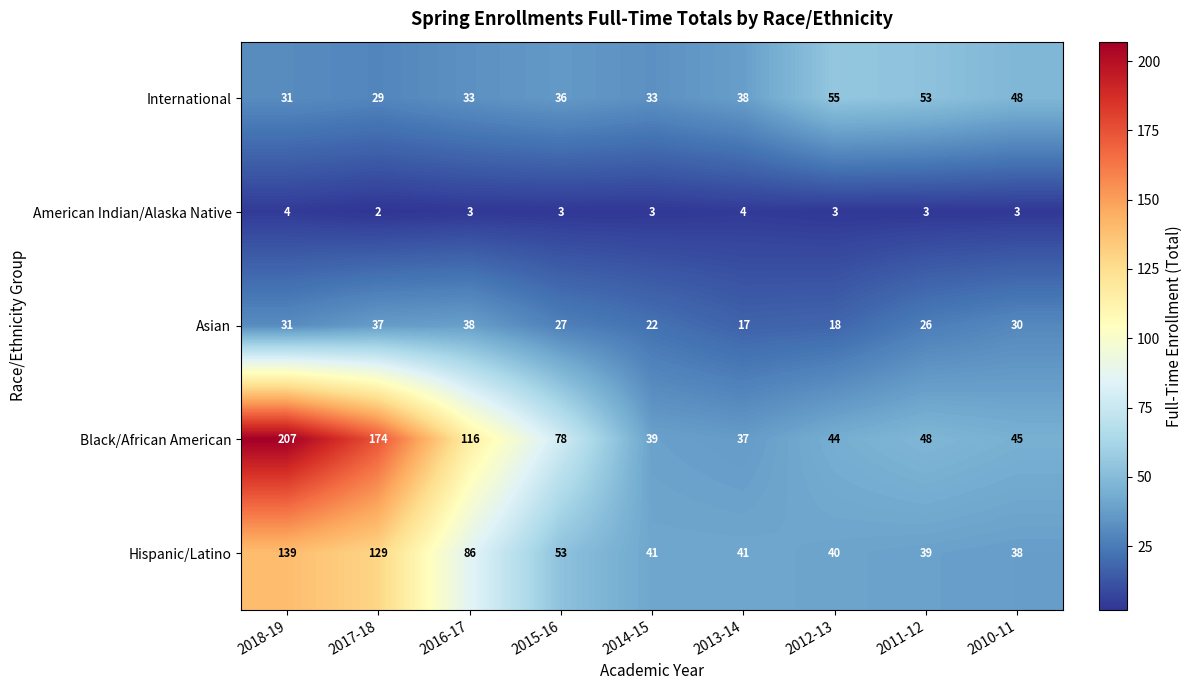

At which category does the chart reach its peak across all series?

2018-19